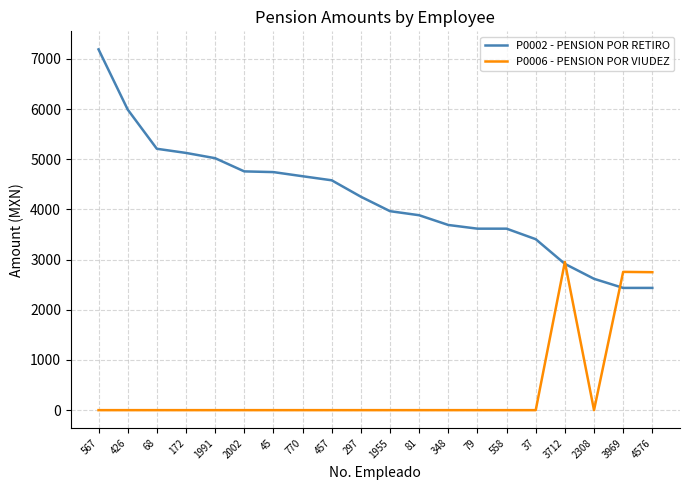

Which series has the widest spread of values?

P0002 - PENSION POR RETIRO